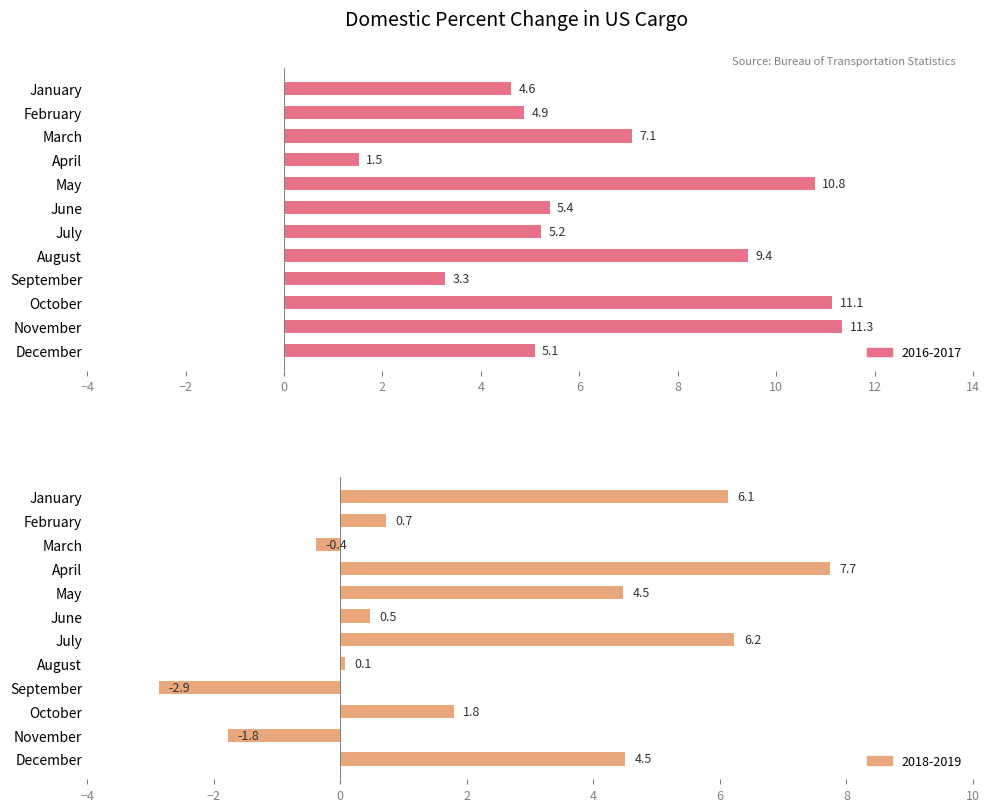

What is the value of the 2018-2019 bar at the 4th from the left?

7.7